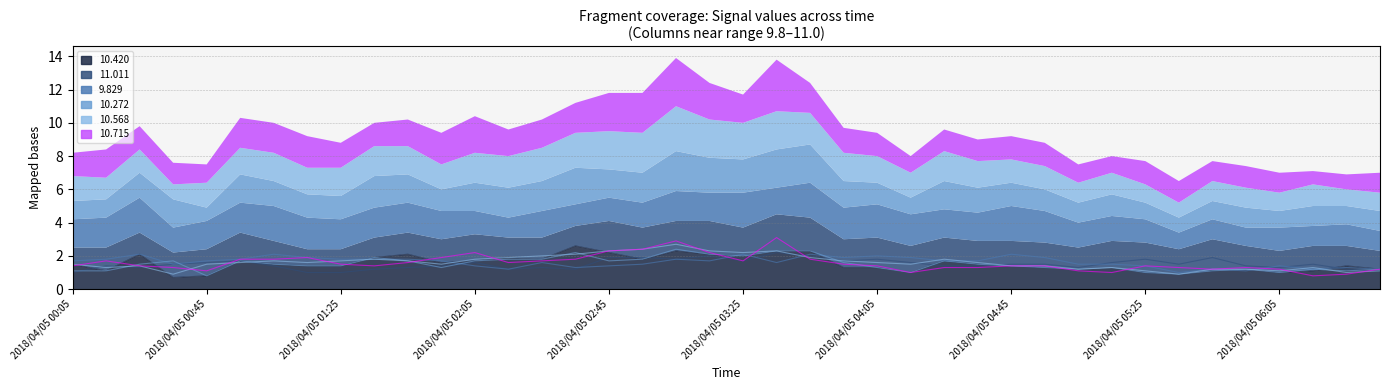

What are all the series names shown in the legend?

10.420, 11.011, 9.829, 10.272, 10.568, 10.715